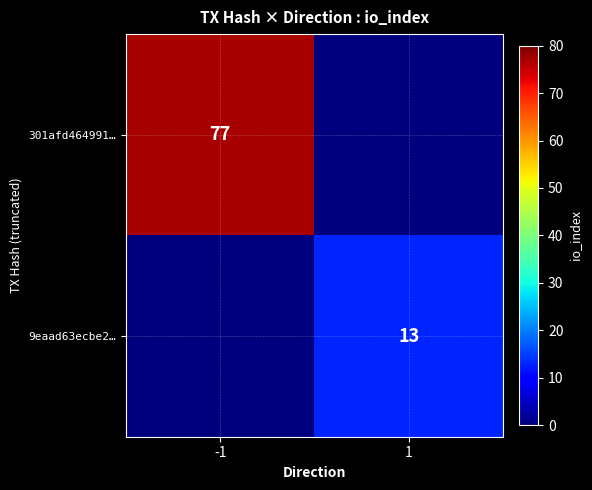

Is it true that 301afd464991… equals 77 at -1?

True